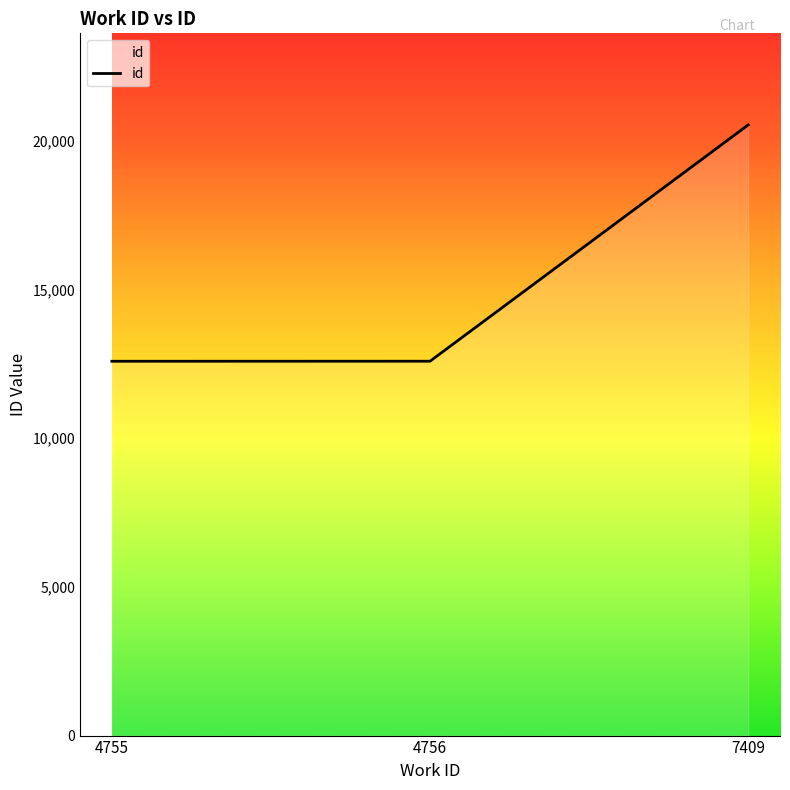

Where is the data nearest to the value 16557?

4756